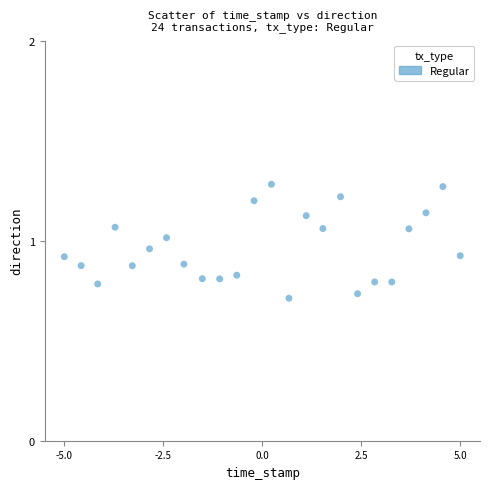

What is the range of X values (max minus min)?

10.0